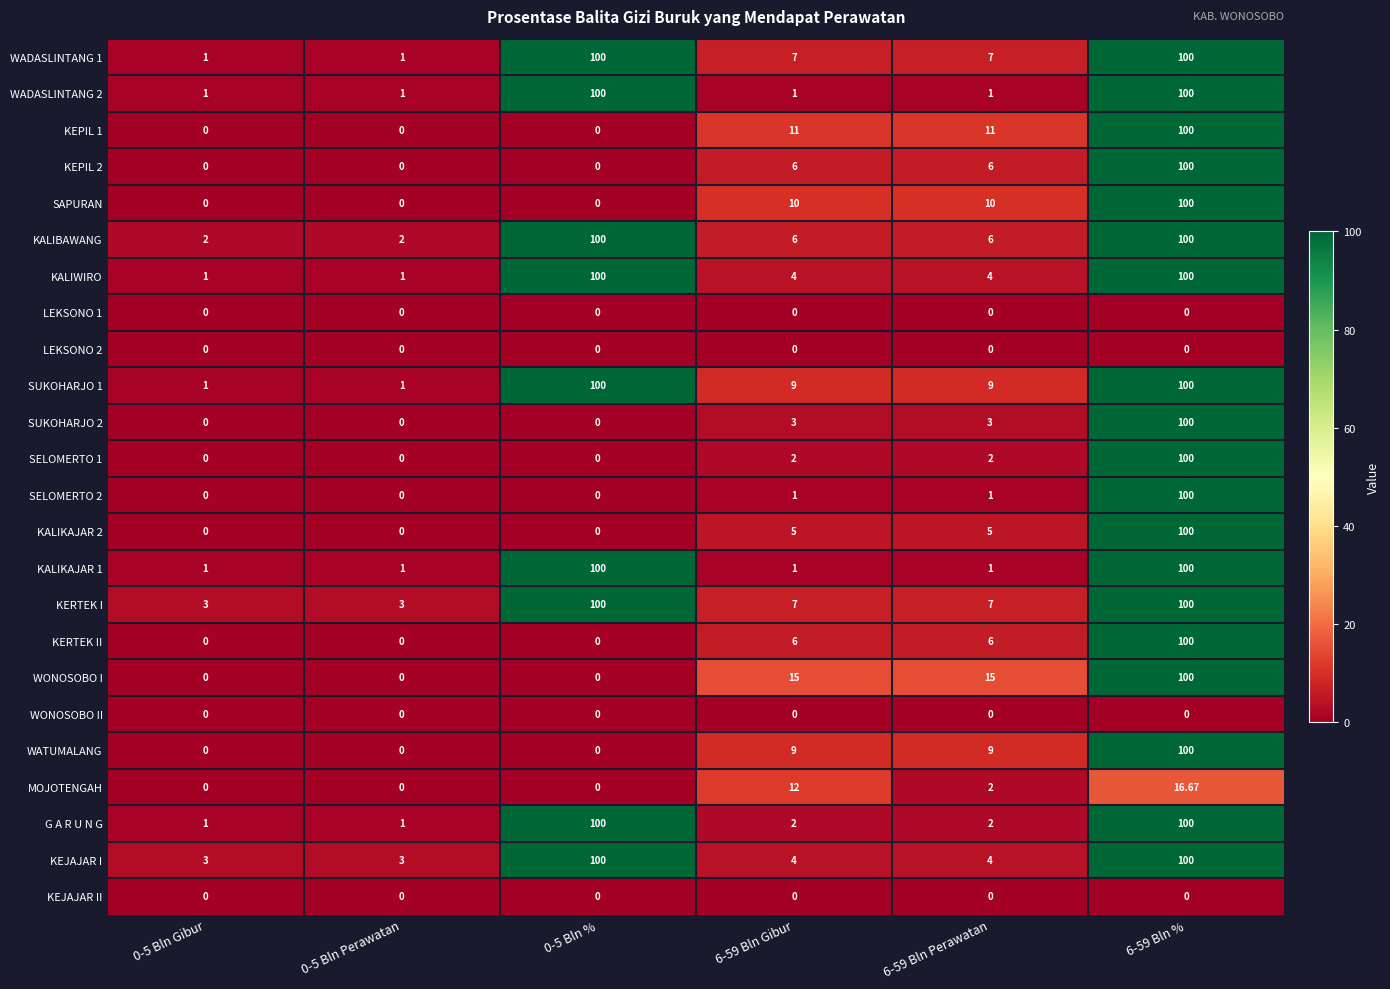

At which category is the sum across all series the highest?

6-59 Bln %